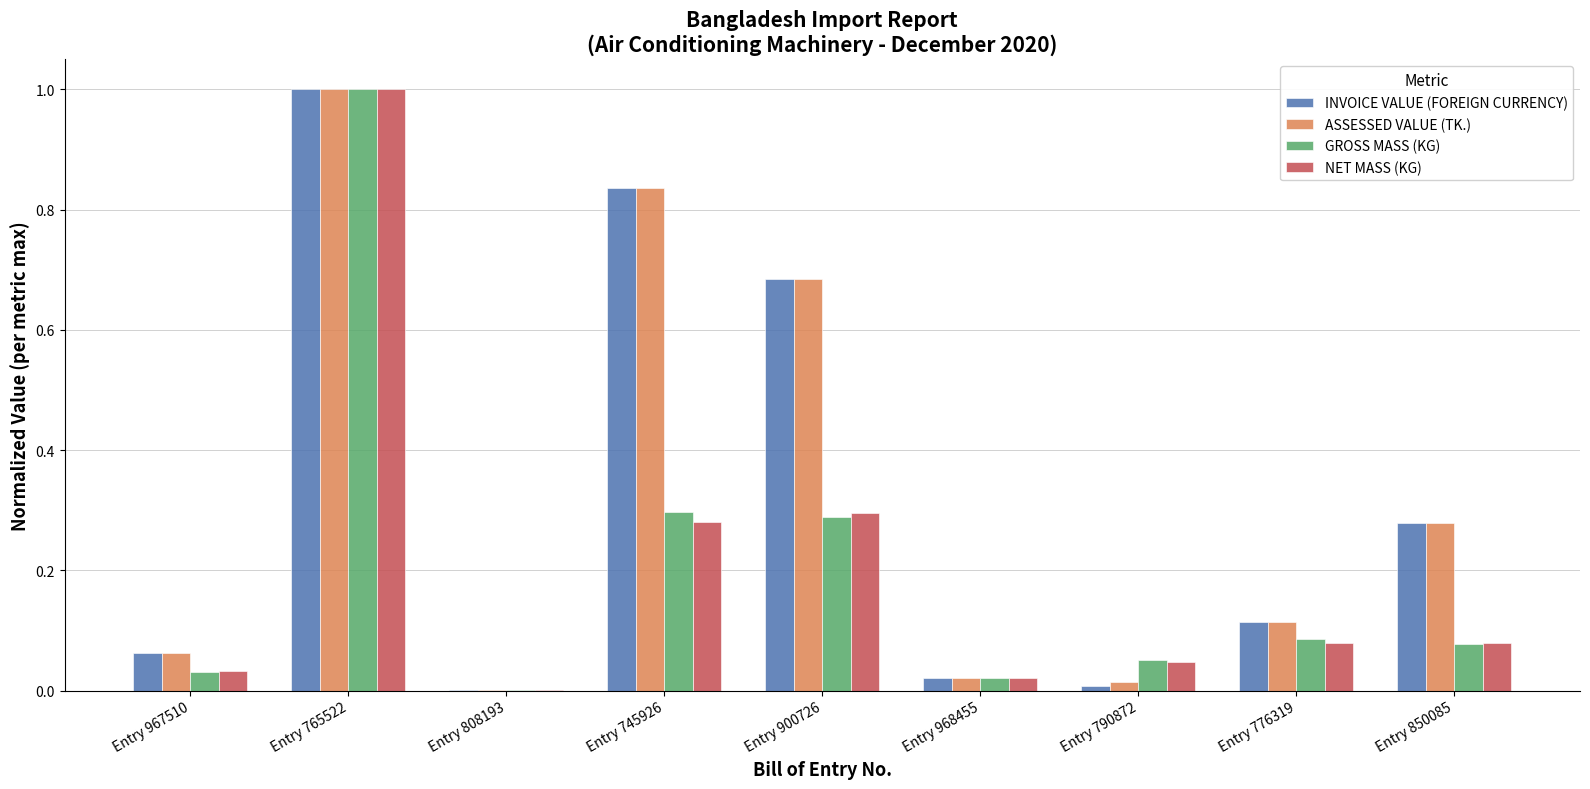

At which category is the sum across all series the highest?

Entry 765522